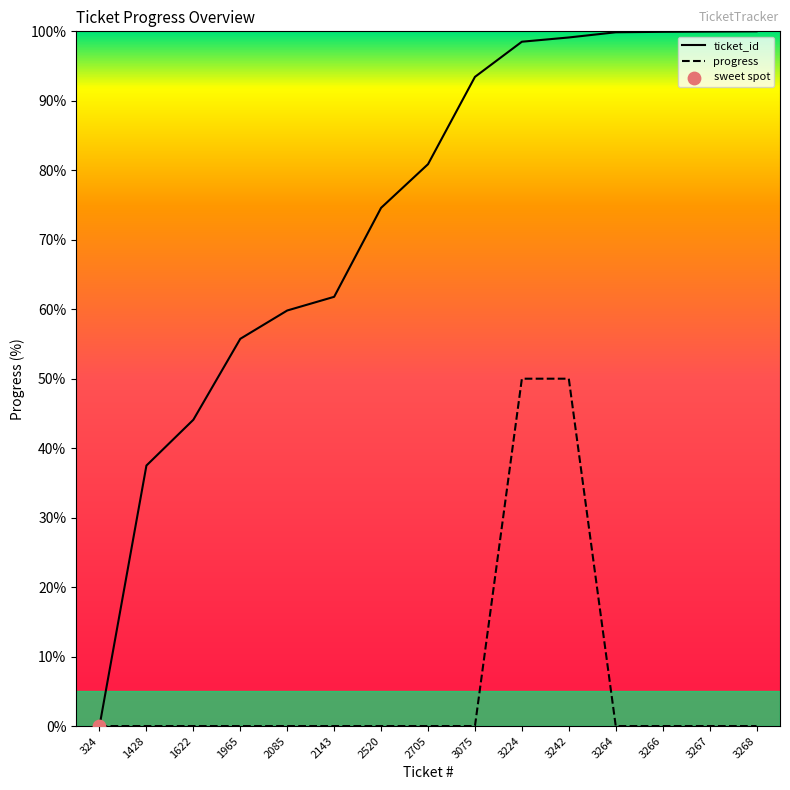

At which category is the sum across all series the highest?

3242